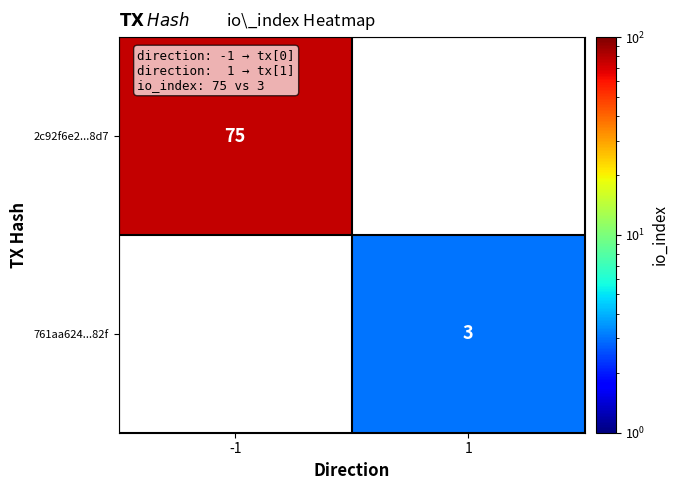

The value of 761aa624...82f at 1 is 1.1. True or false?

False